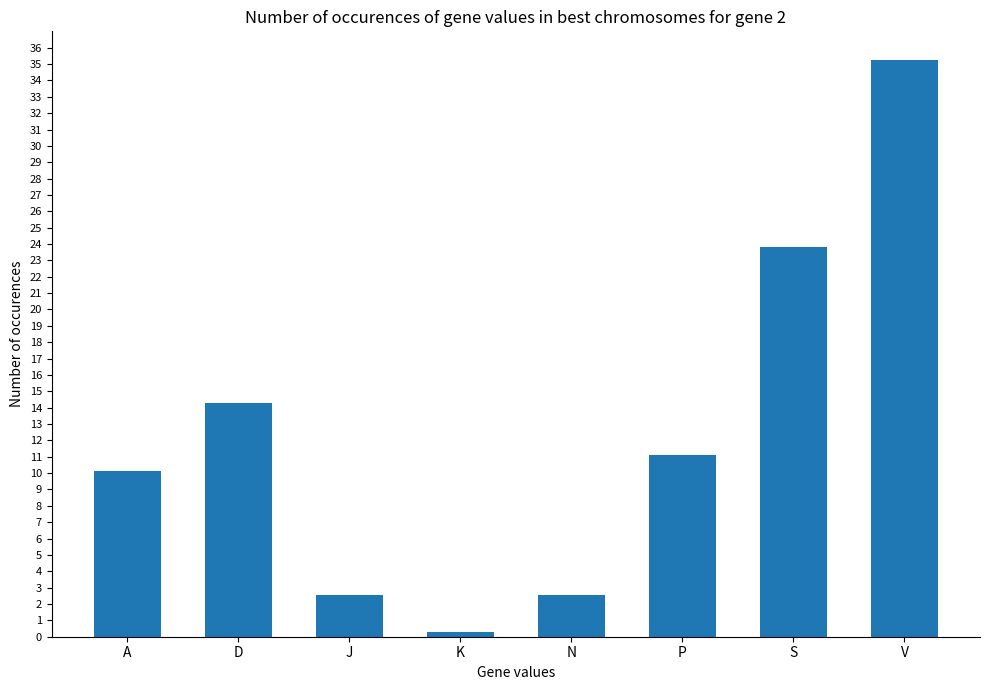

True or false: the data shows 0.3 at K.

True